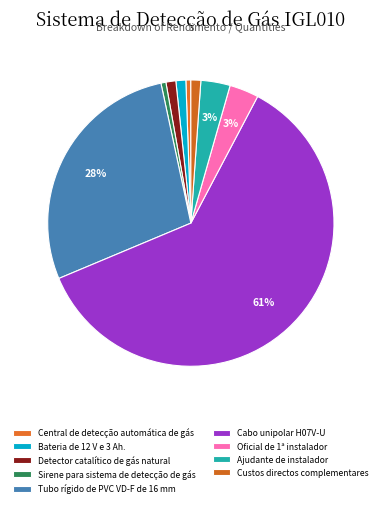

What percentage do Detector catalítico de gás natural and Custos directos complementares together represent?

2.2%